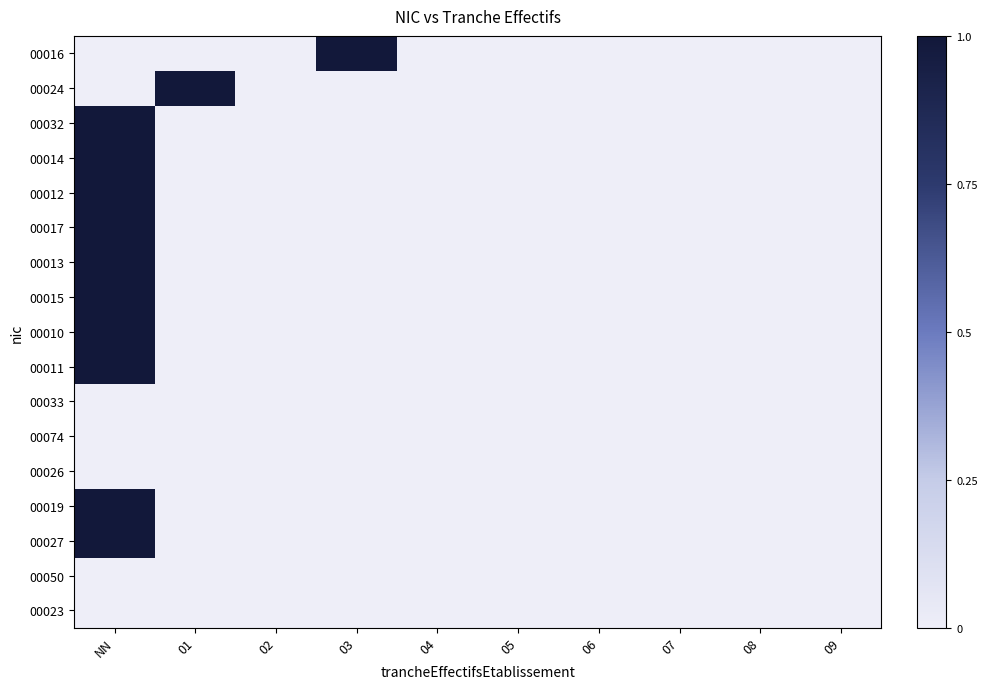

List the series in order of their peak value, highest first.

00016, 00024, 00032, 00014, 00012, 00017, 00013, 00015, 00010, 00011, 00019, 00027, 00033, 00074, 00026, 00050, 00023